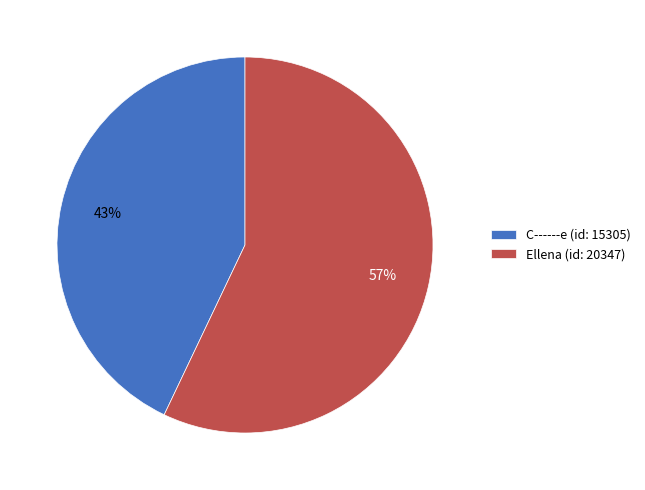

Approximately how many times larger is the value at C------e (id: 15305) compared to Ellena (id: 20347)?

0.8